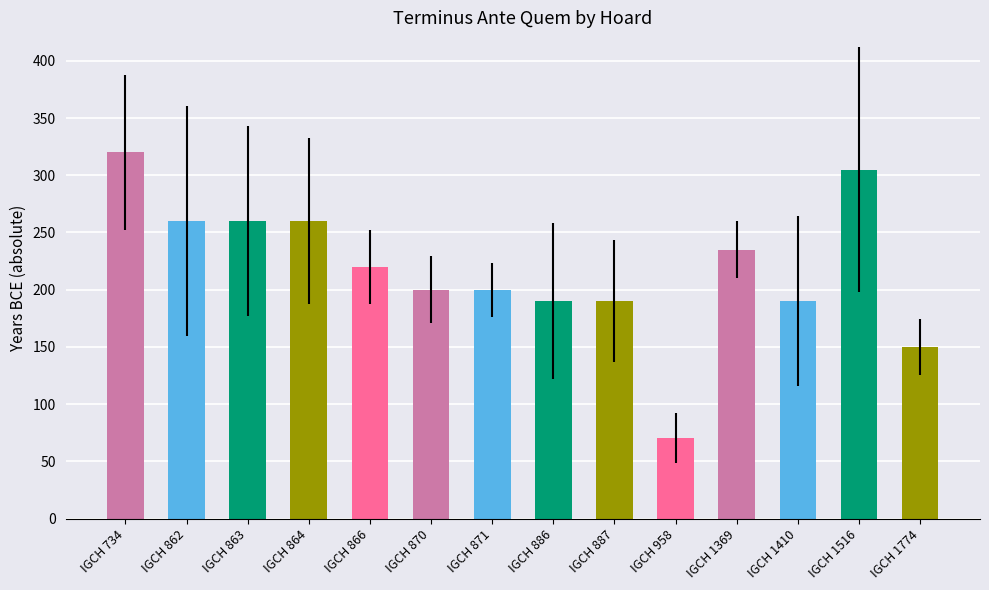

What is the value of the 9th bar from the left?

190